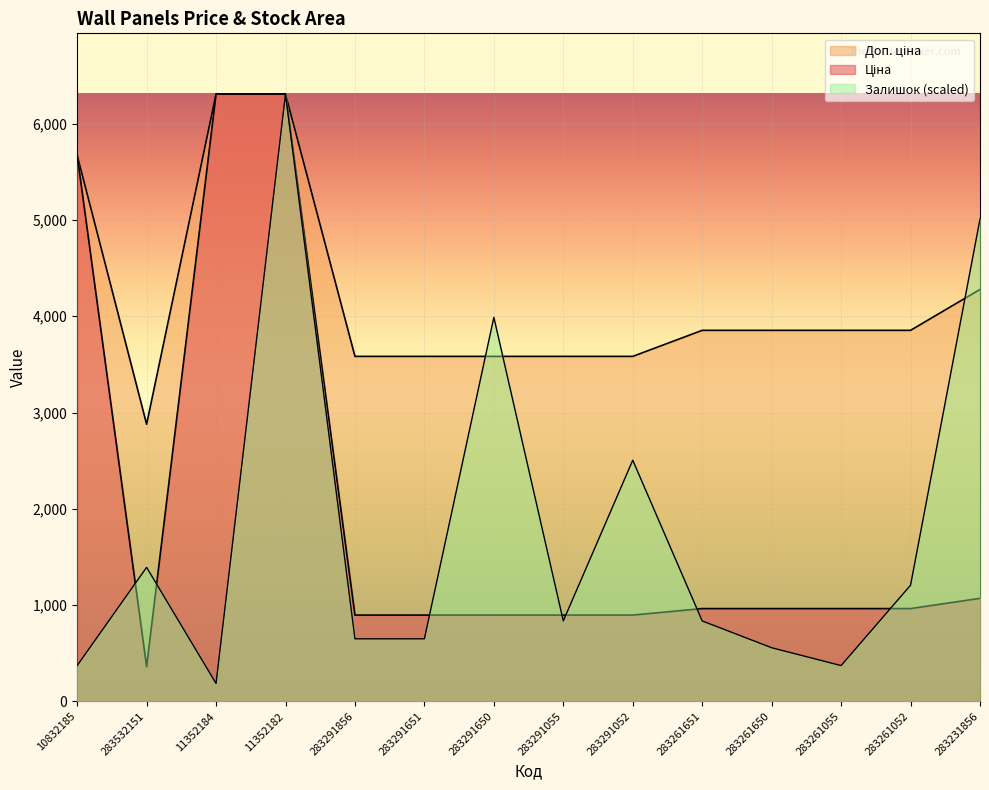

True or false: Ціна has a value of 895.9 at 283291650.

True